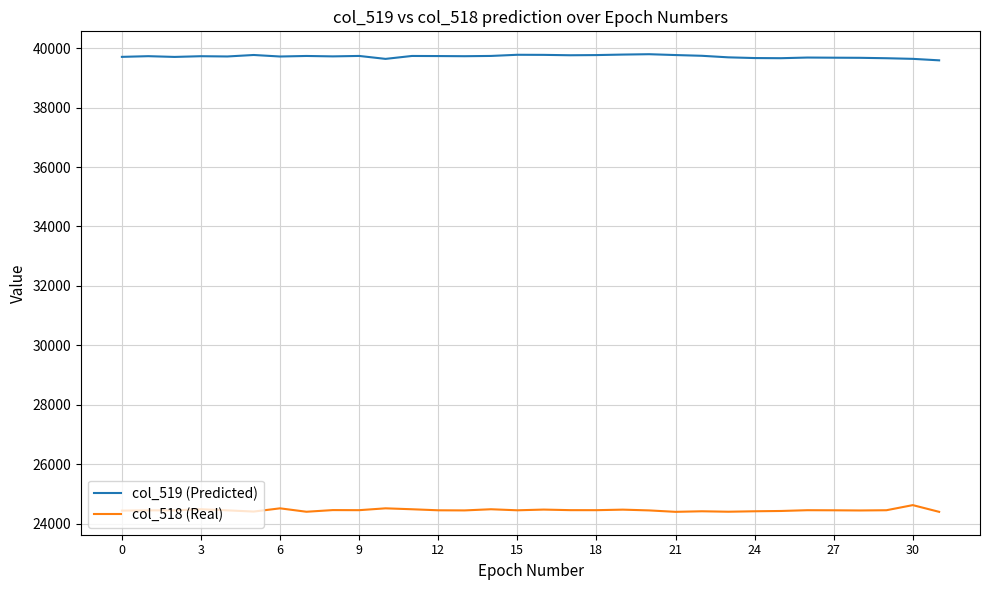

Which series has the largest total across all categories?

col_519 (Predicted)